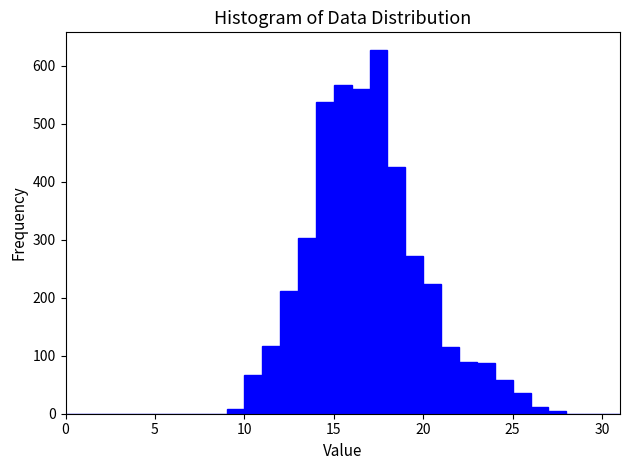

Read against the x-axis, roughly where is the centre of the tallest bar?

17.5